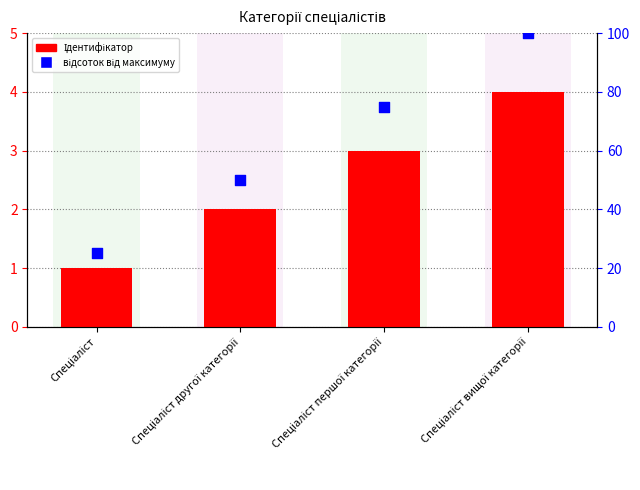

At which category is the sum across all series the highest?

Спеціаліст вищої категорії